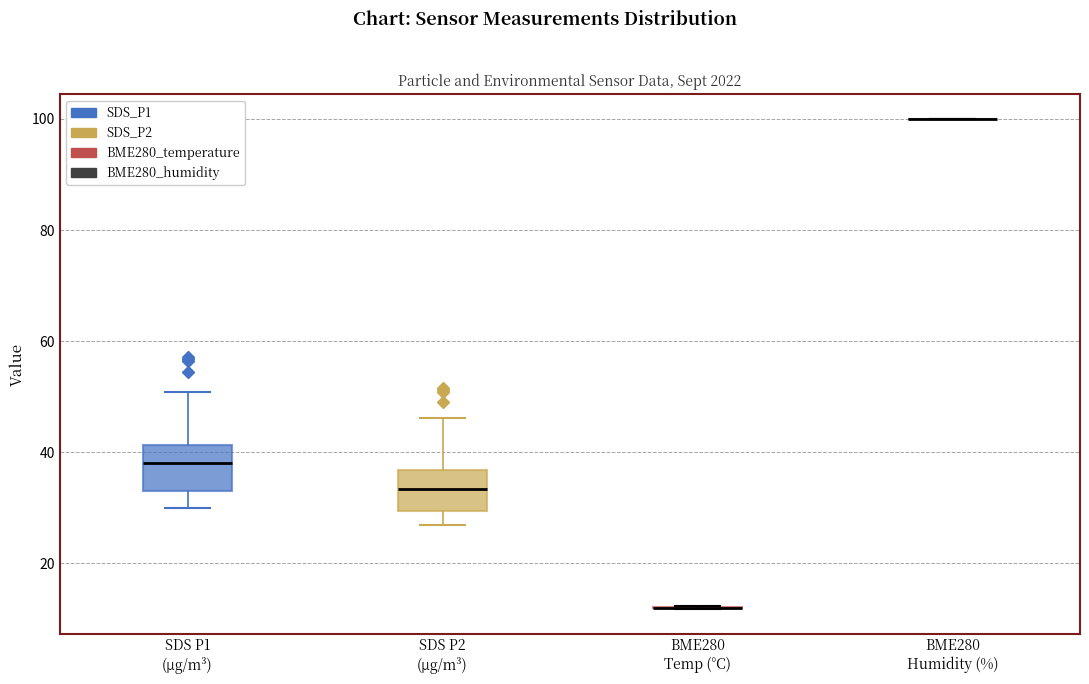

Reading left to right, transcribe this box plot: for each box, give where its median line is, the range the box spans, and where its two whiskers end, as read against the y-axis. The values are not printed on the chart, so give them approximately, as read against the axis.

SDS P1 (μg/m³): median 38, box 32 to 42, whiskers 30 to 50
SDS P2 (μg/m³): median 34, box 30 to 36, whiskers 26 to 46
BME280 Temp (°C): box collapsed to a line at 12, whiskers 12 to 12
BME280 Humidity (%): box collapsed to a line at 100, whiskers 100 to 100